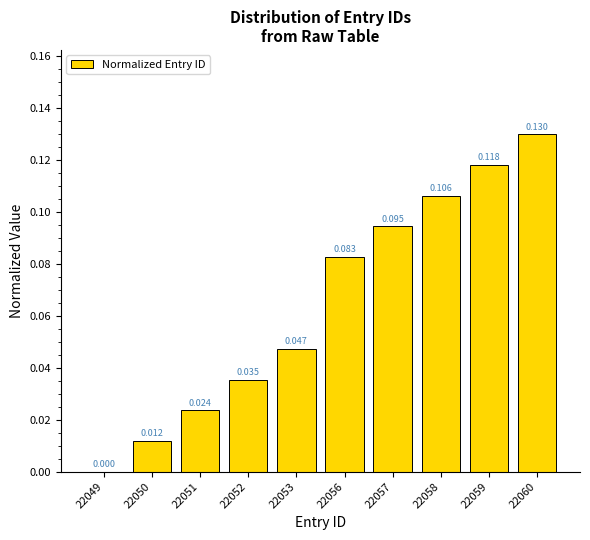

The chart shows a value of 0.0 at 22049. True or false?

True